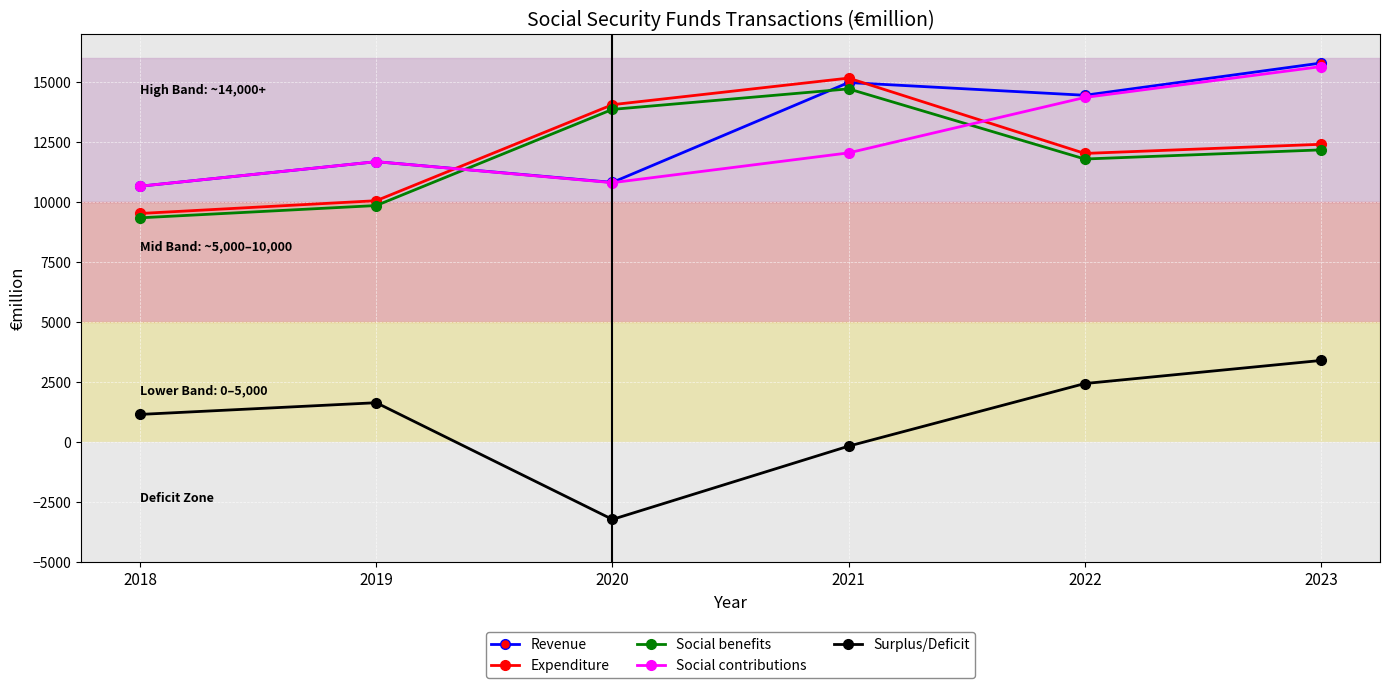

Which series has the largest range (max minus min)?

Surplus/Deficit